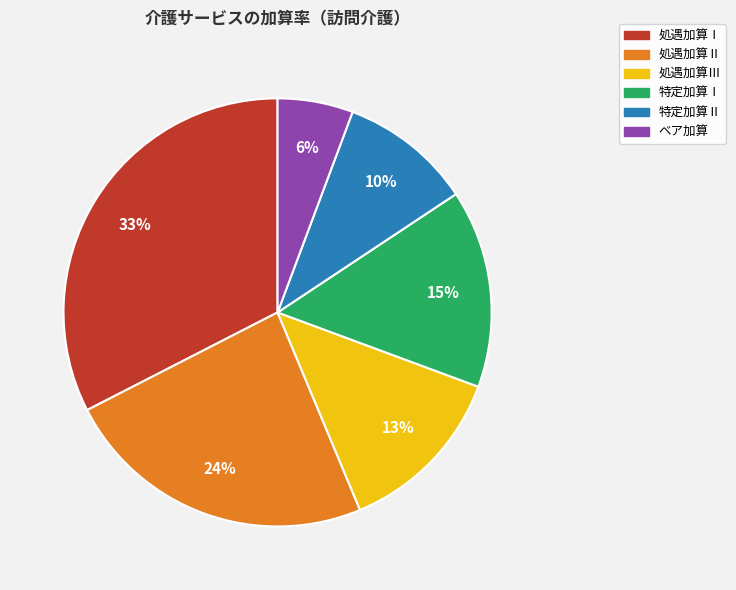

Combined, do ベア加算 and 処遇加算Ⅱ account for over 50%?

No